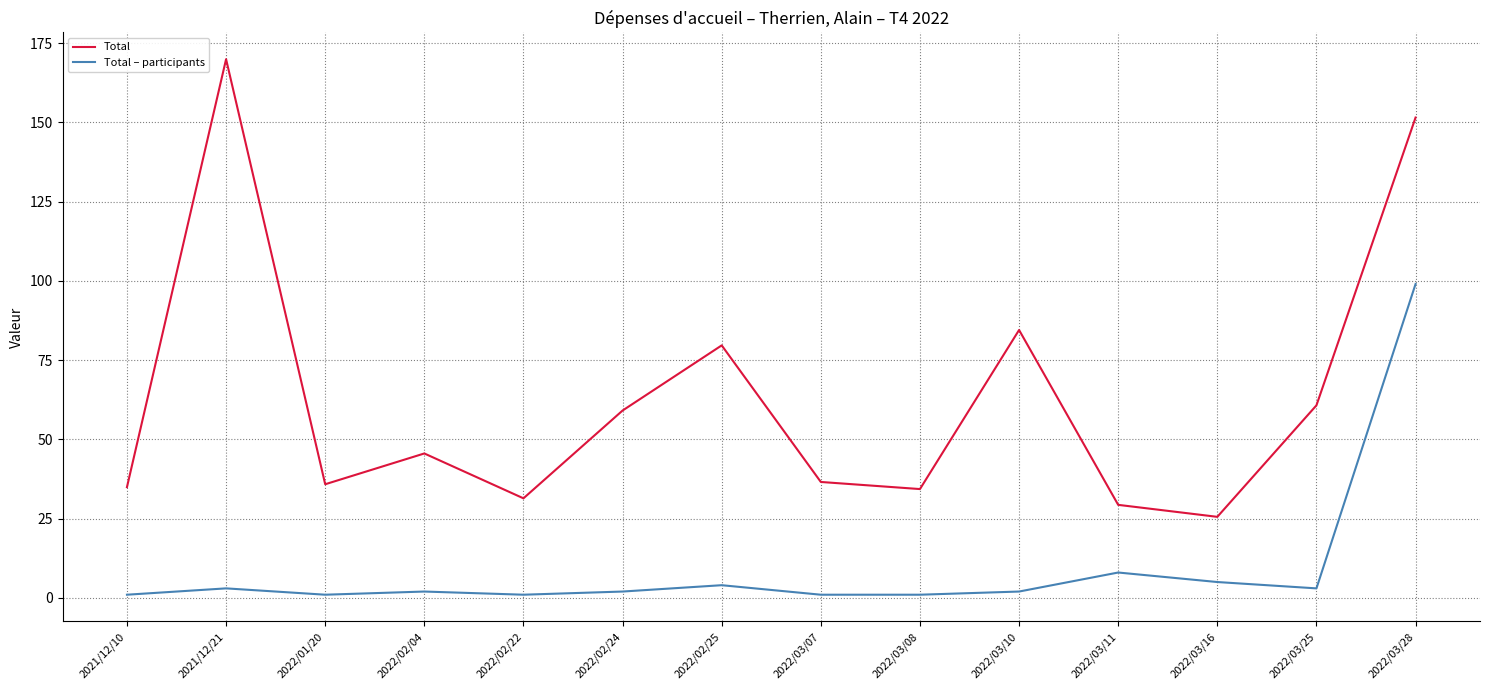

What is the spread (max minus min) of values at 2022/03/28?

52.5